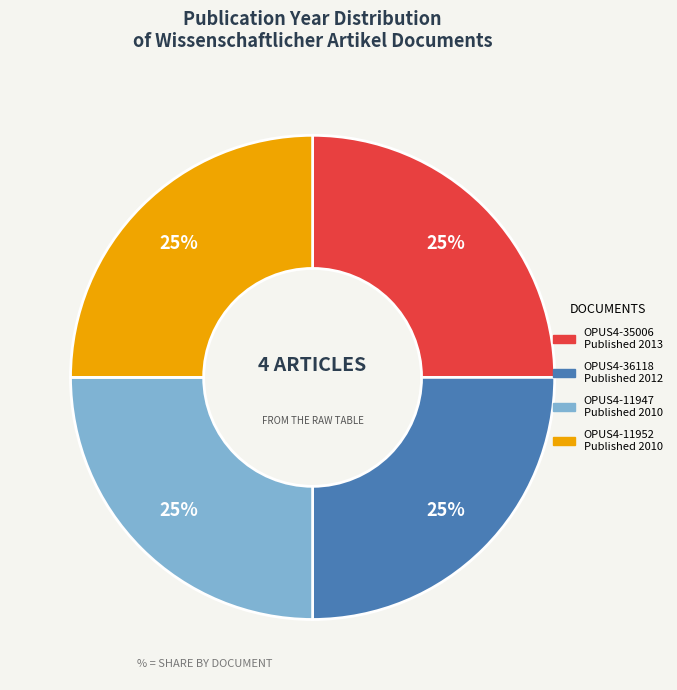

Is there any slice that represents more than half of the pie?

No